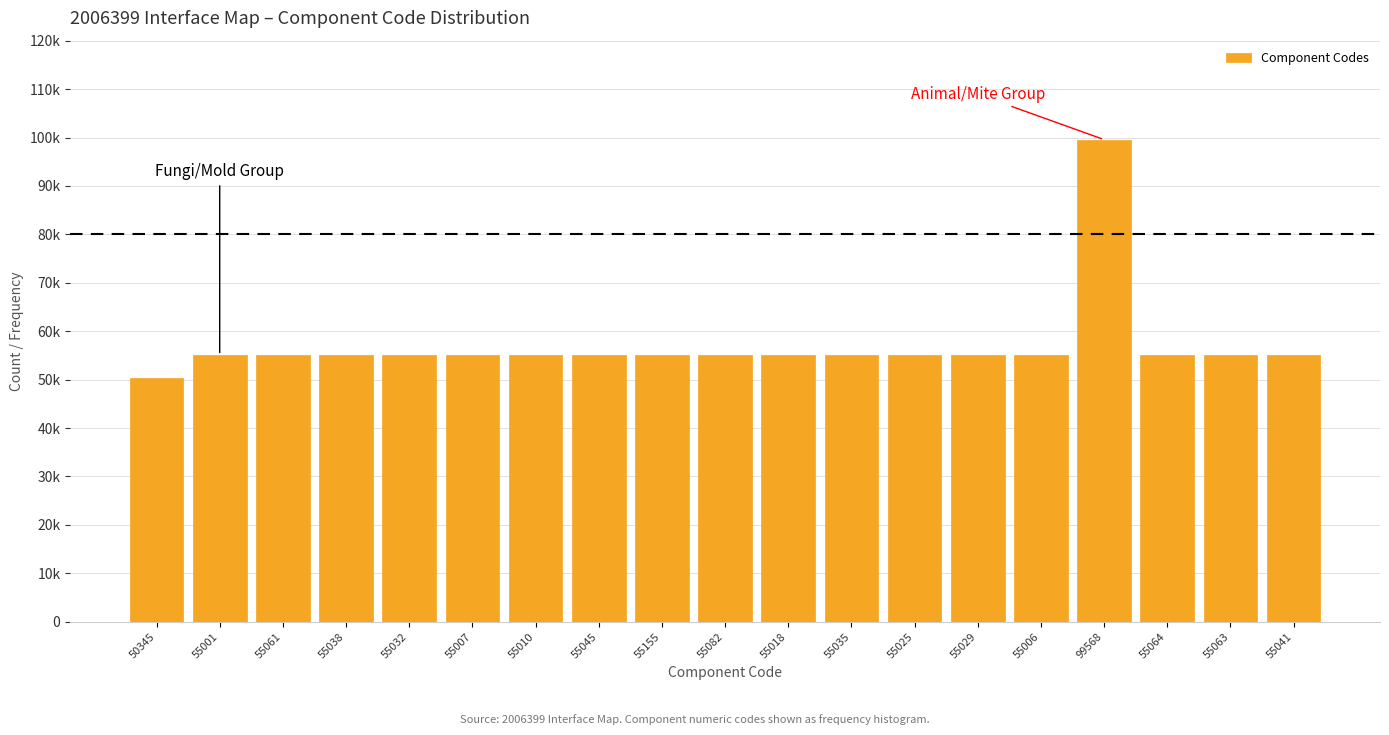

Are the bars horizontal?

No